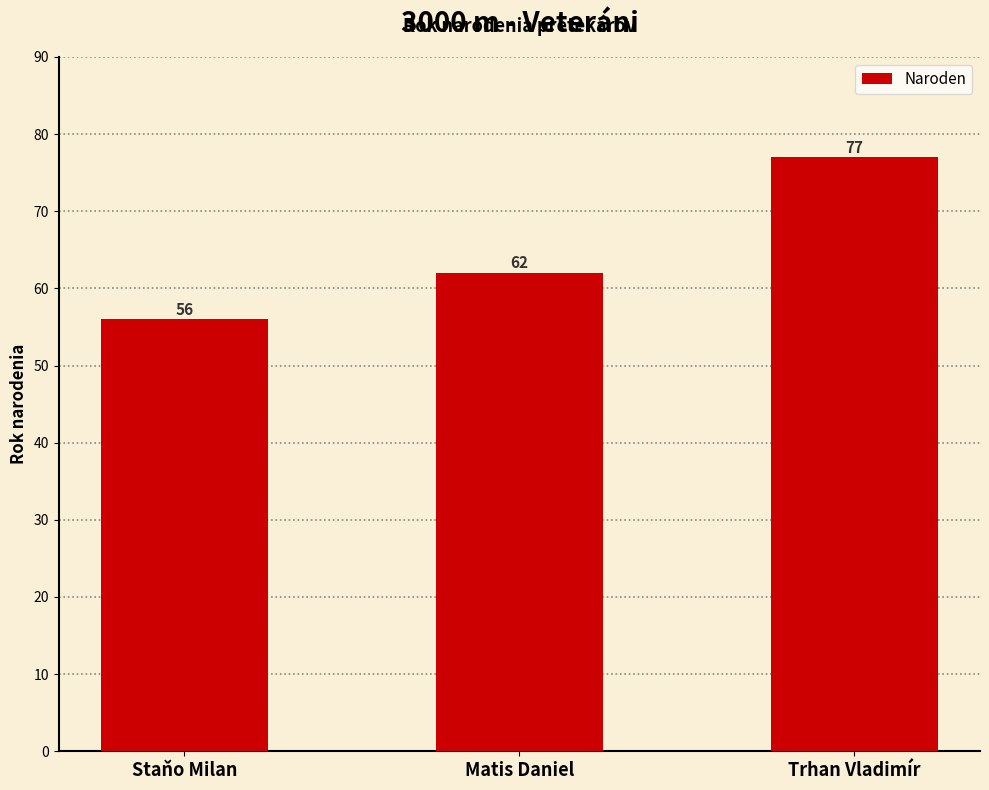

What is the minimum value shown in the chart?

56